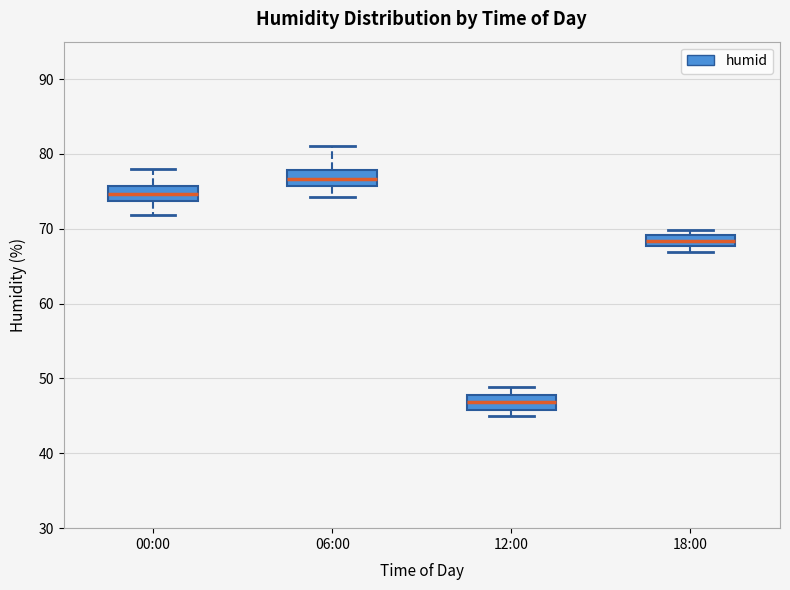

Which box's median line is the highest?

06:00